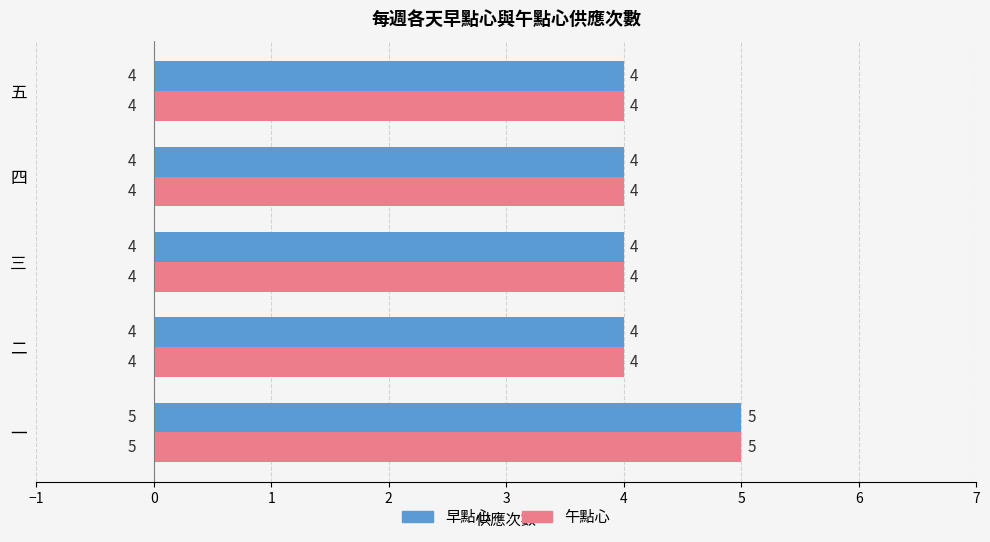

True or false: 午點心 has a value of 5 at 一.

True